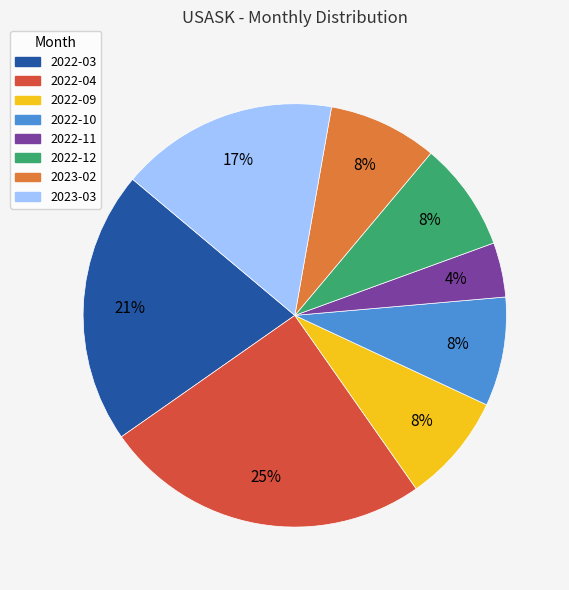

Between 2023-03 and 2022-12, which is larger?

2023-03